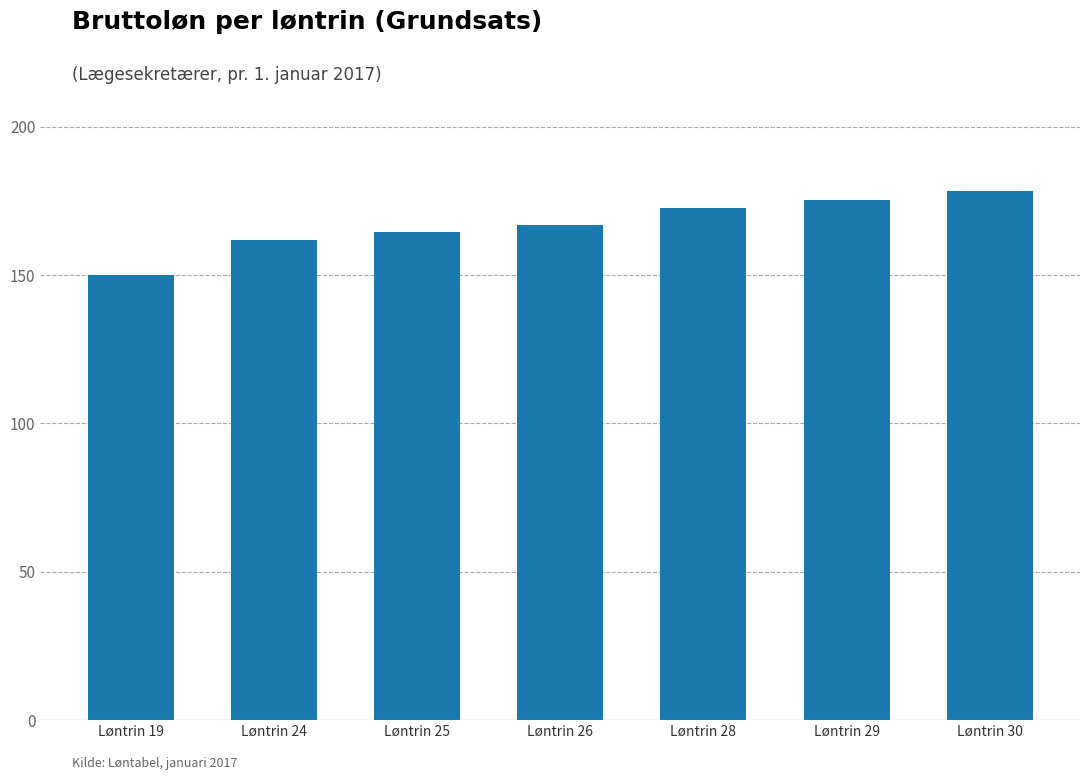

What is the sum of the values at Løntrin 28 and Løntrin 30?

350.9